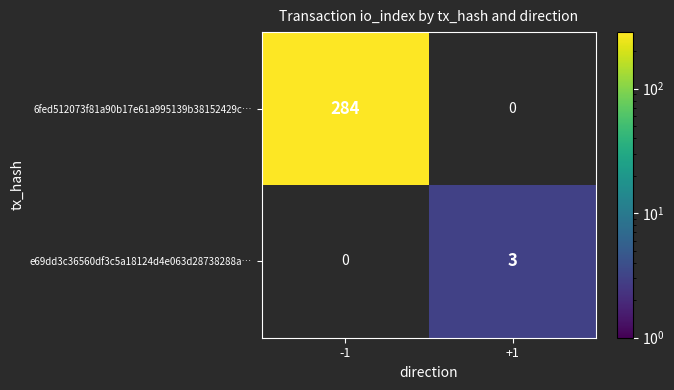

At how many categories does at least one series exceed 161?

1